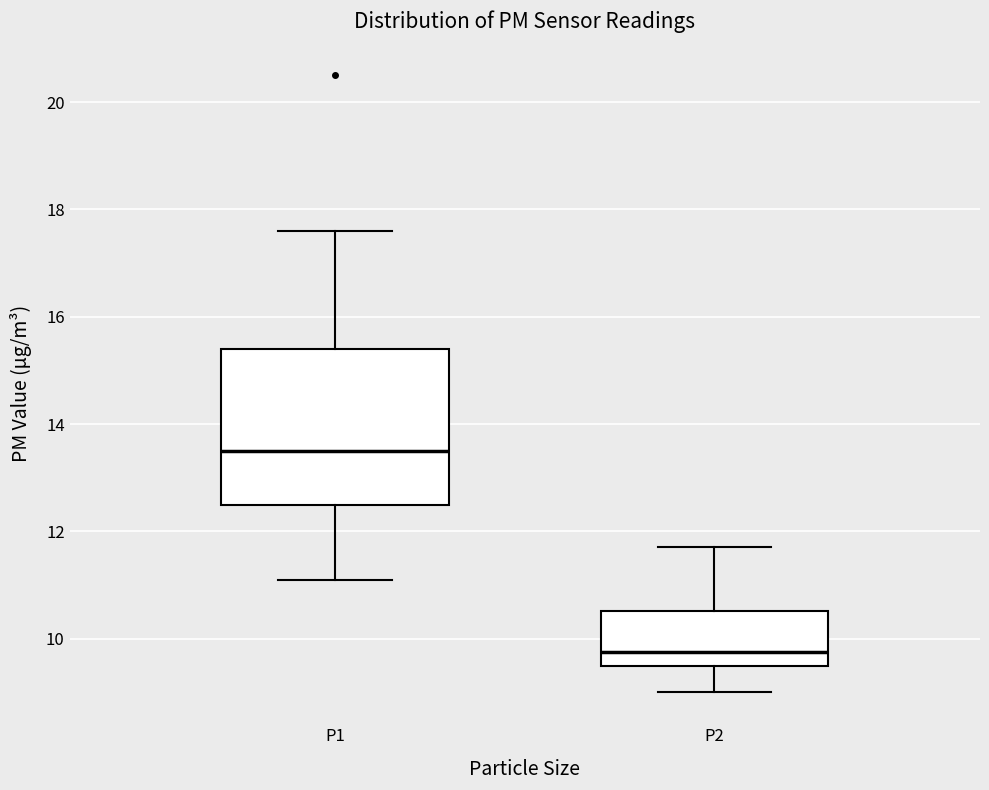

Which box's median line is the lowest?

P2